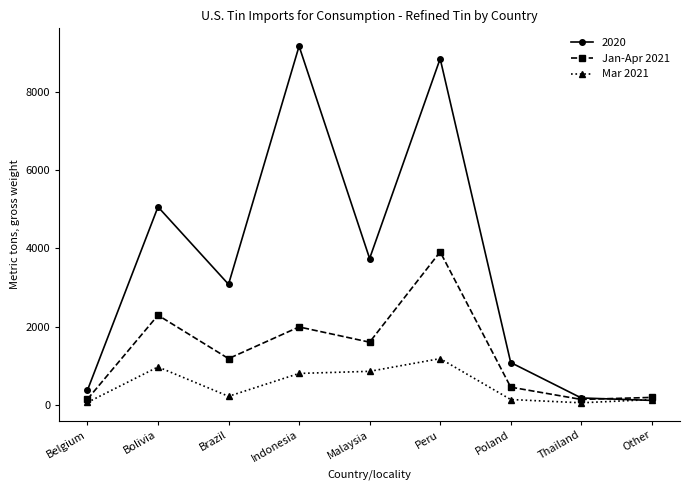

What is the label of the 9th point from the left?

Other